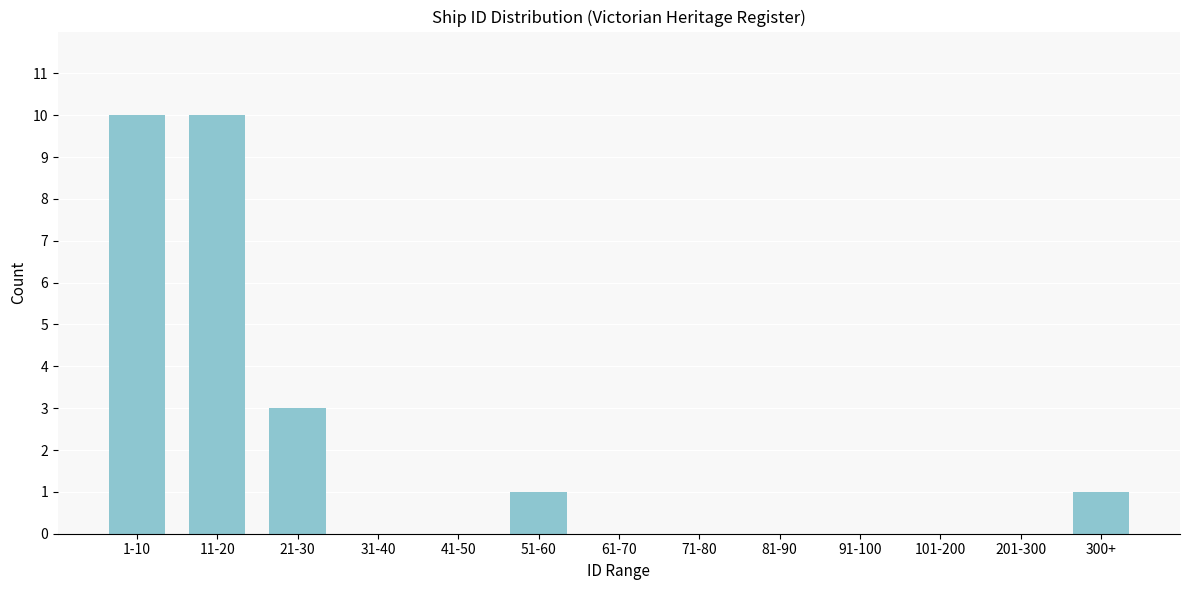

Reading left to right, list all the values displayed in this chart.

1-10=10	11-20=10	21-30=3	31-40=0	41-50=0	51-60=1	61-70=0	71-80=0	81-90=0	91-100=0	101-200=0	201-300=0	300+=1